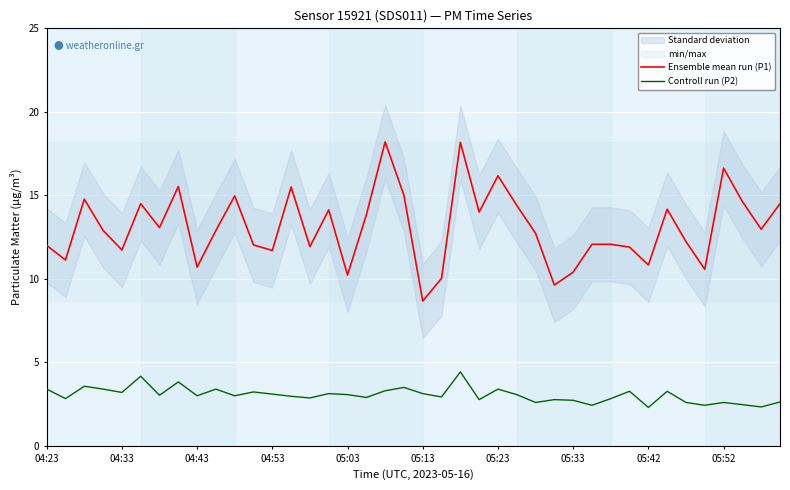

How many series are shown in this chart?

2